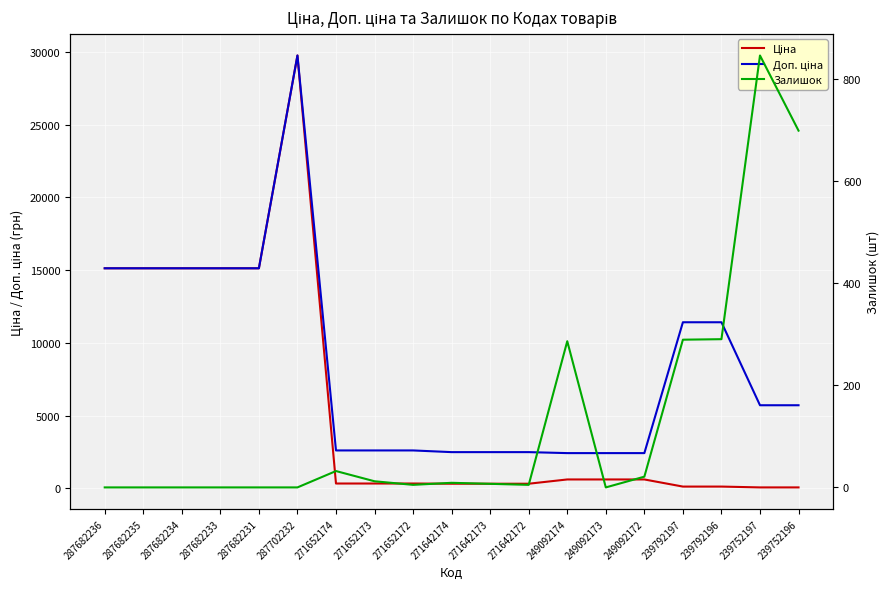

Rank the series at 271652173 from lowest to highest value.

Залишок, Ціна, Доп. ціна